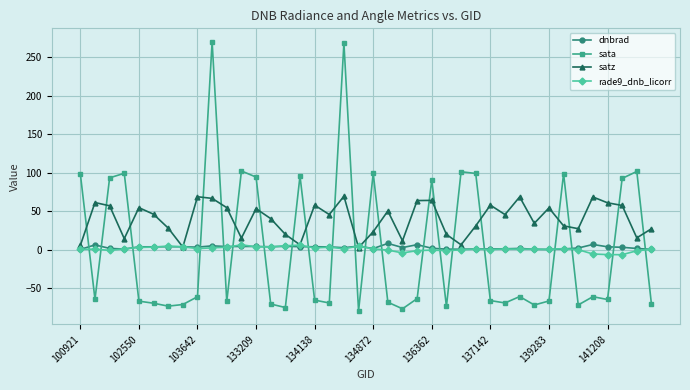

After their last crossing, which series has the higher values: rade9_dnb_licorr or sata?

rade9_dnb_licorr